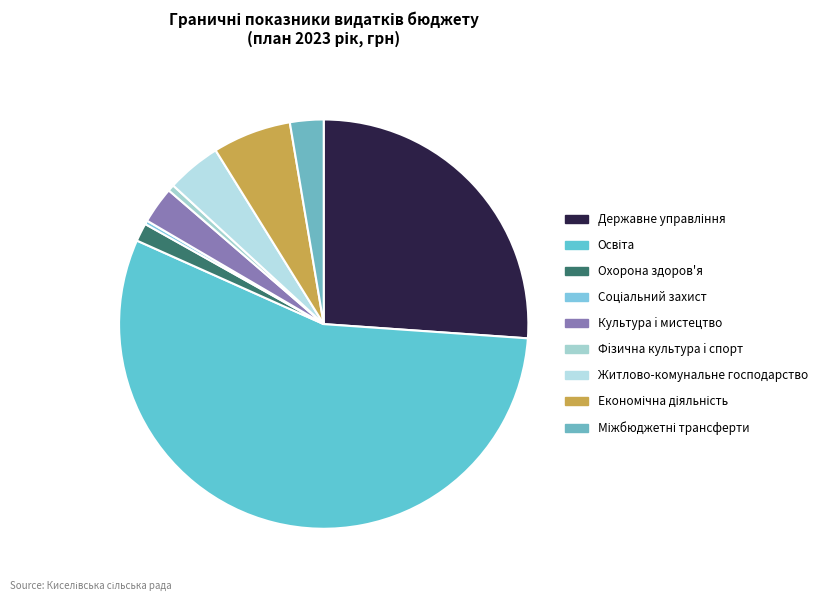

What portion of the pie excludes Державне управління?

73.9%